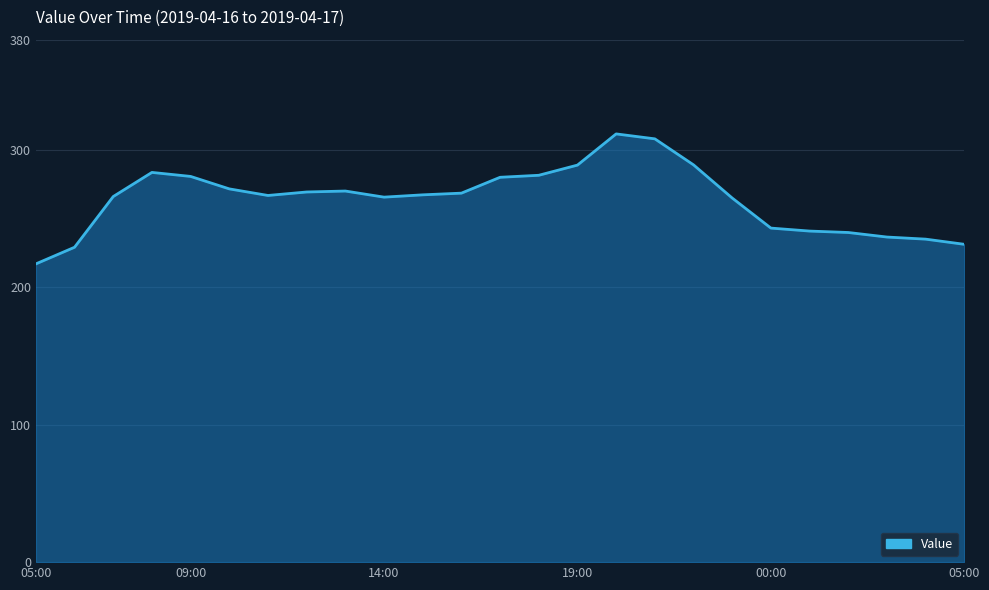

What is the difference between the second highest and second lowest values?

78.8